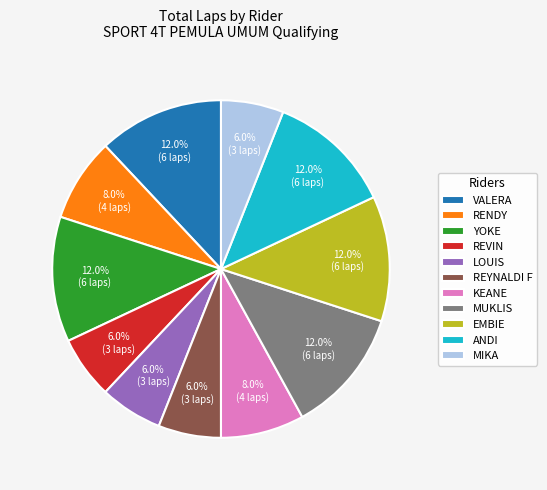

How much of the chart is everything except REVIN?

94.0%